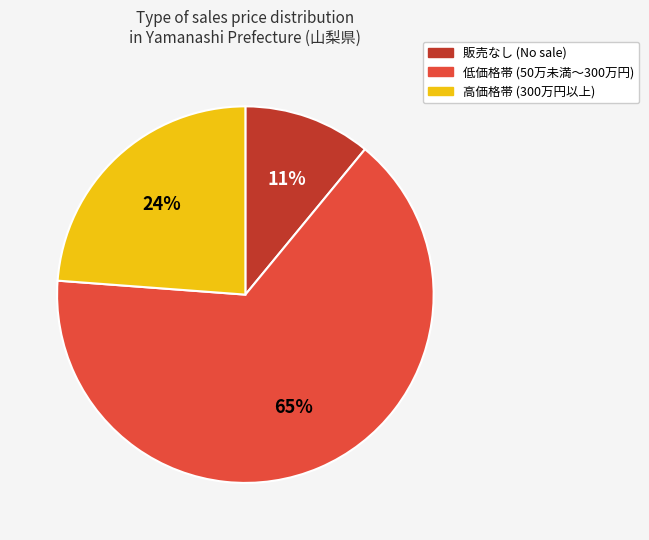

Count the number of slices in the pie.

3